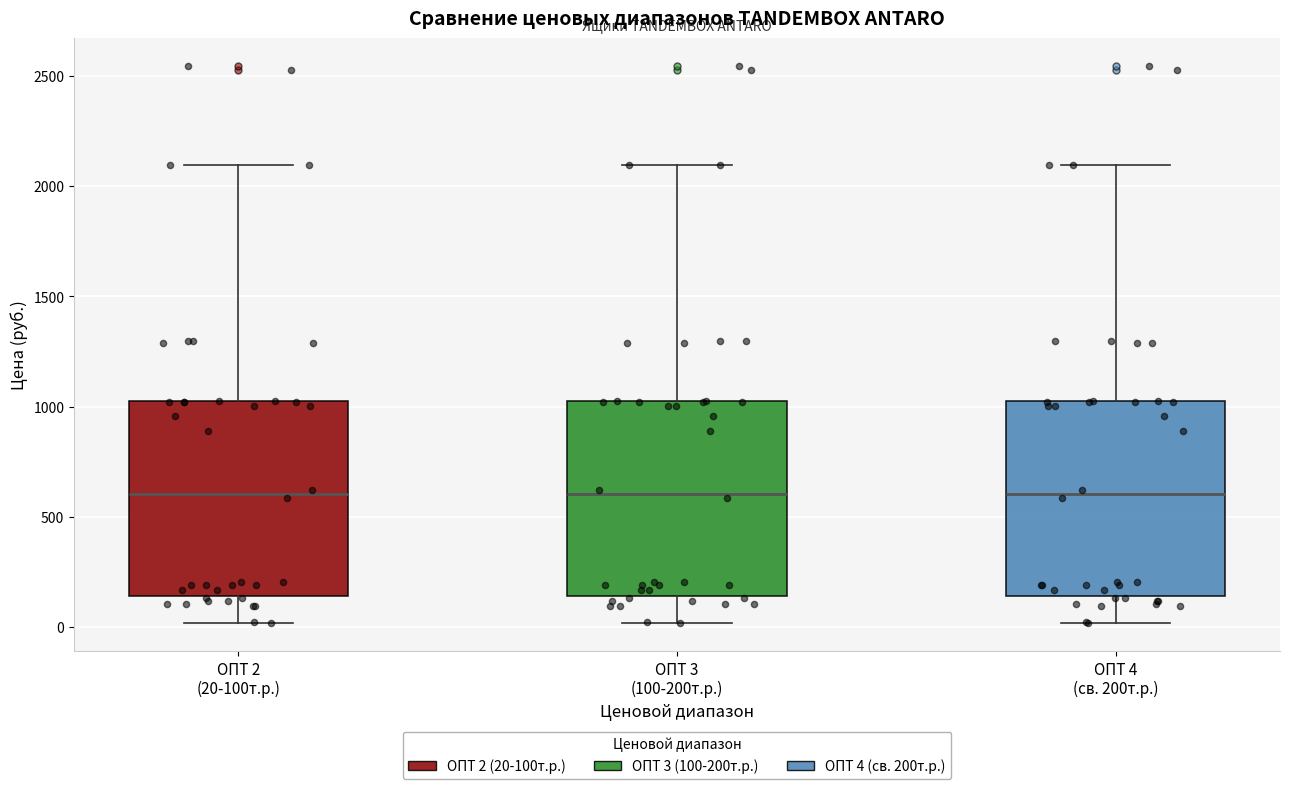

Where does the upper whisker of the box for ОПТ 2 (20-100т.р.) end on the y-axis? The values are not printed on the chart, so give them approximately, as read against the axis.

2100